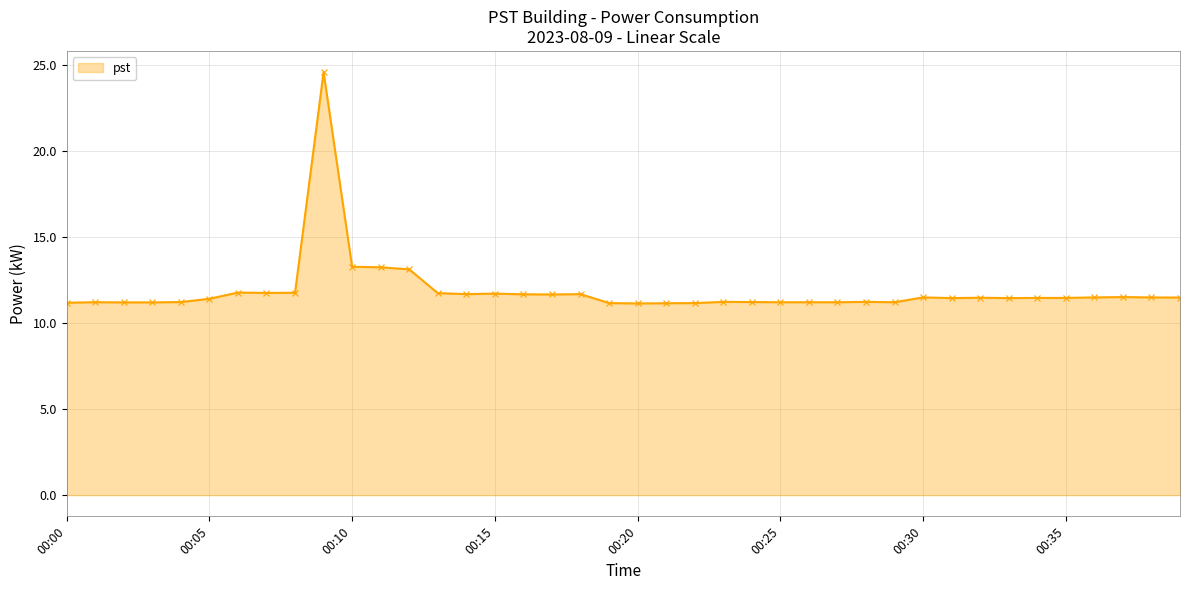

What is the value of the 36th point from the left?

11.5